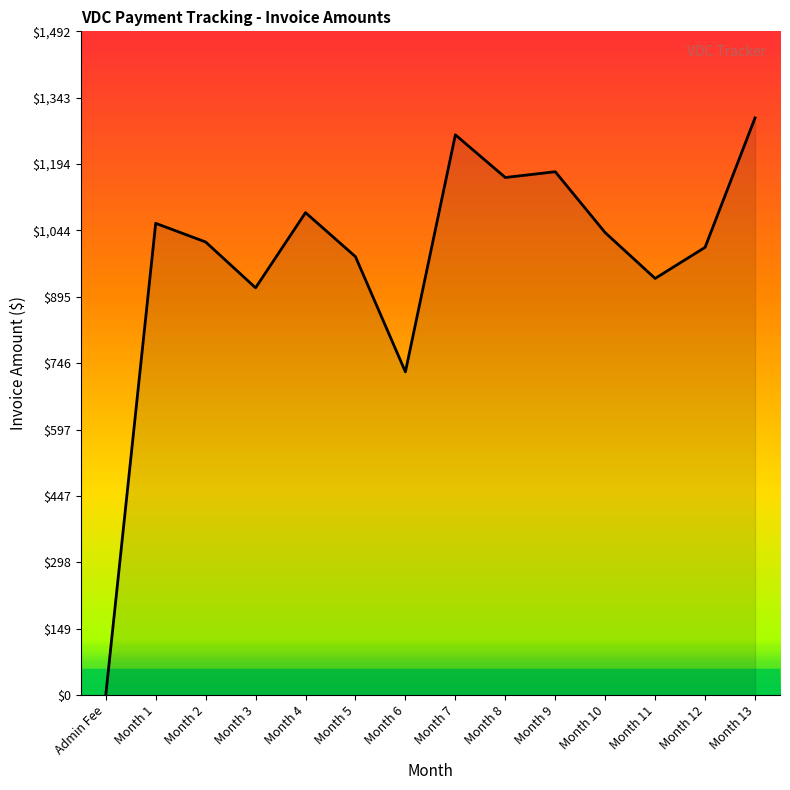

Rank the categories by value from highest to lowest.

Month 13, Month 7, Month 9, Month 8, Month 4, Month 1, Month 10, Month 2, Month 12, Month 5, Month 11, Month 3, Month 6, Admin Fee